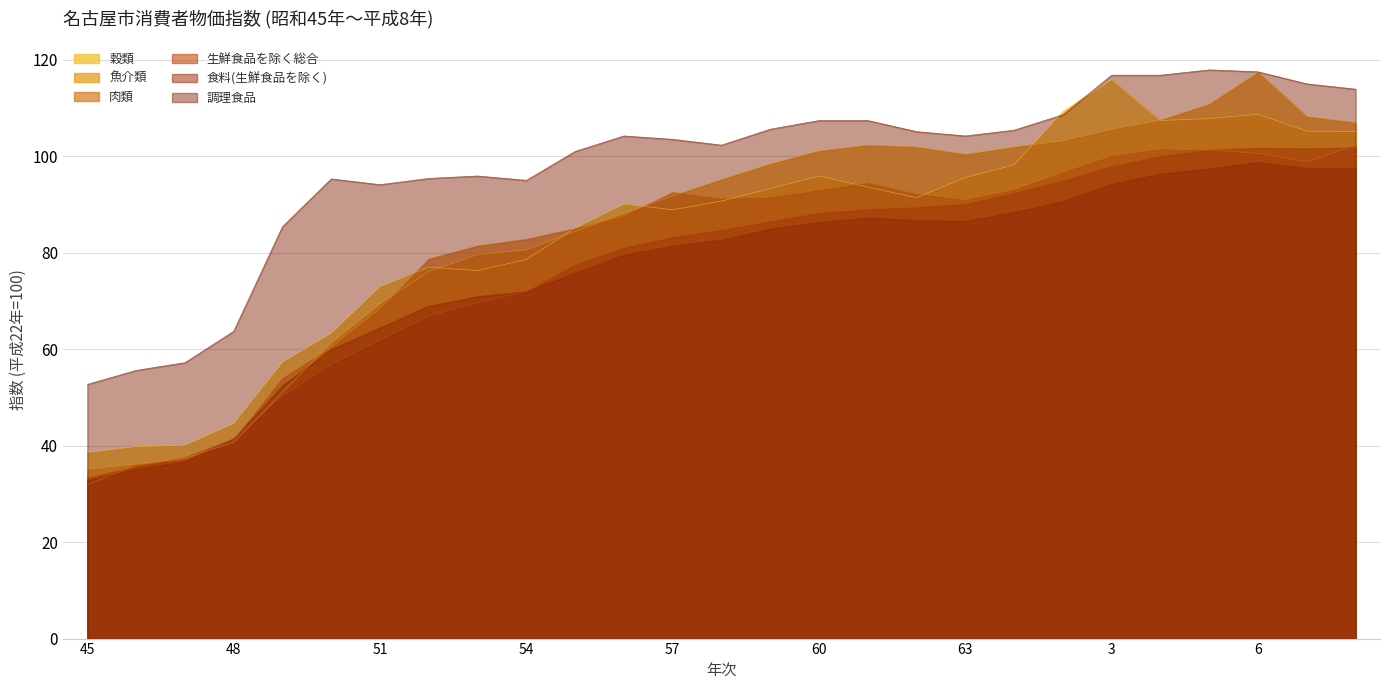

Which category has the highest value across all series?

5